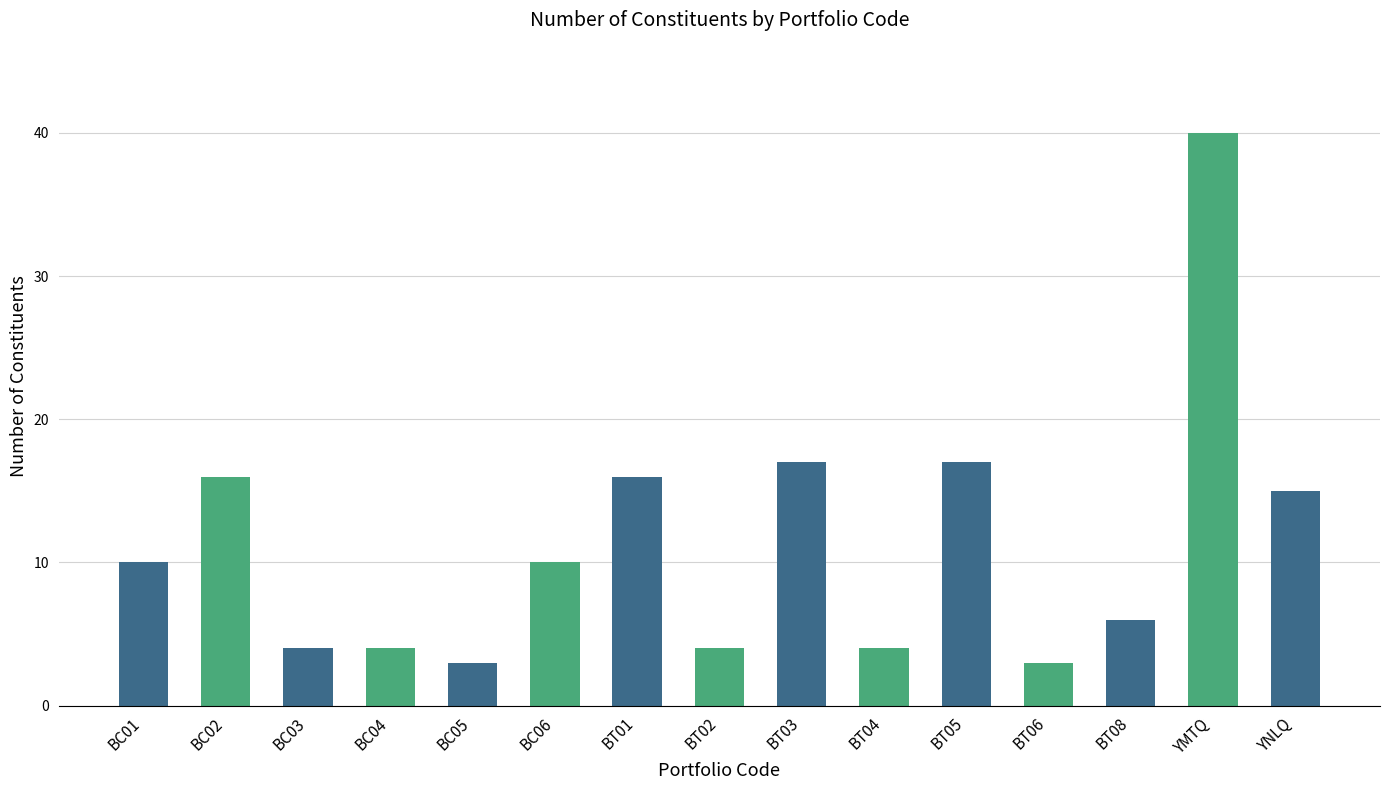

What is the sum of all values?

169